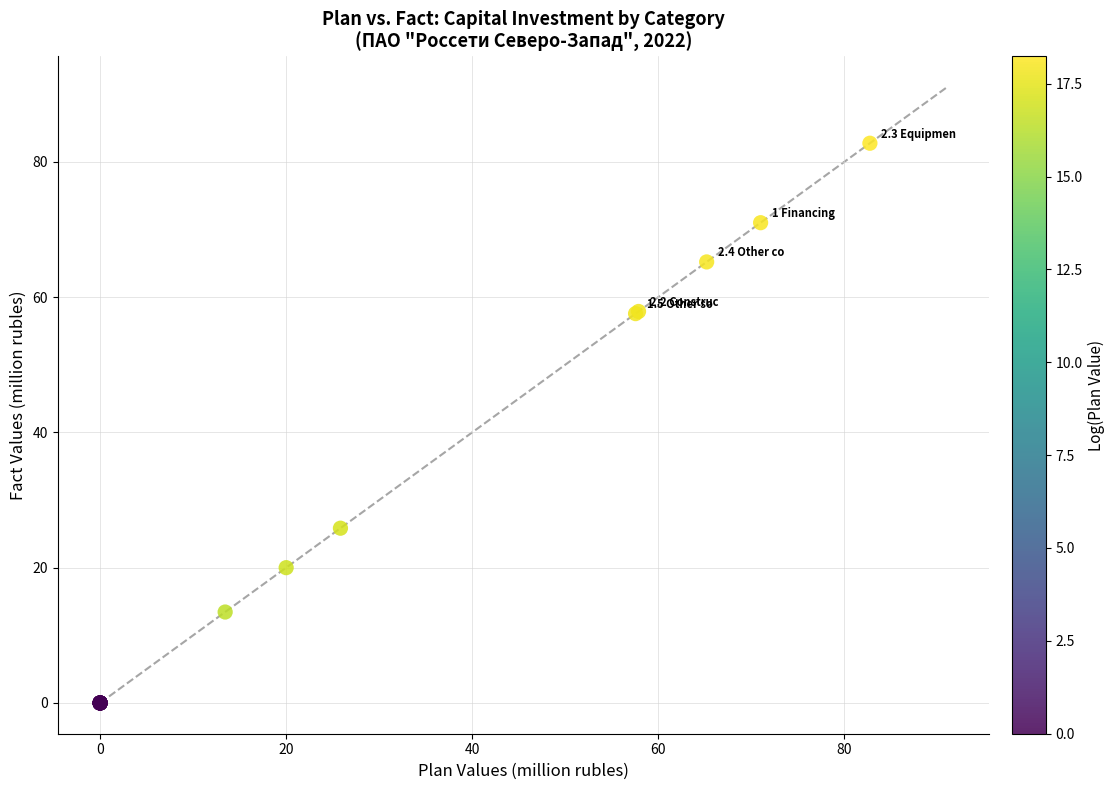

What Y value in the scatter plot is closest to 41?

25.8